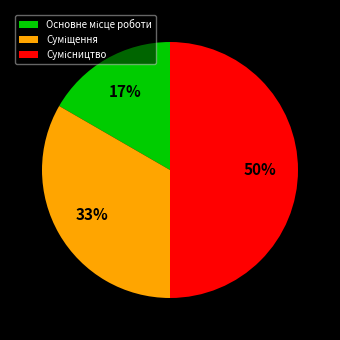

To the nearest percent, what is the average slice percentage?

33%